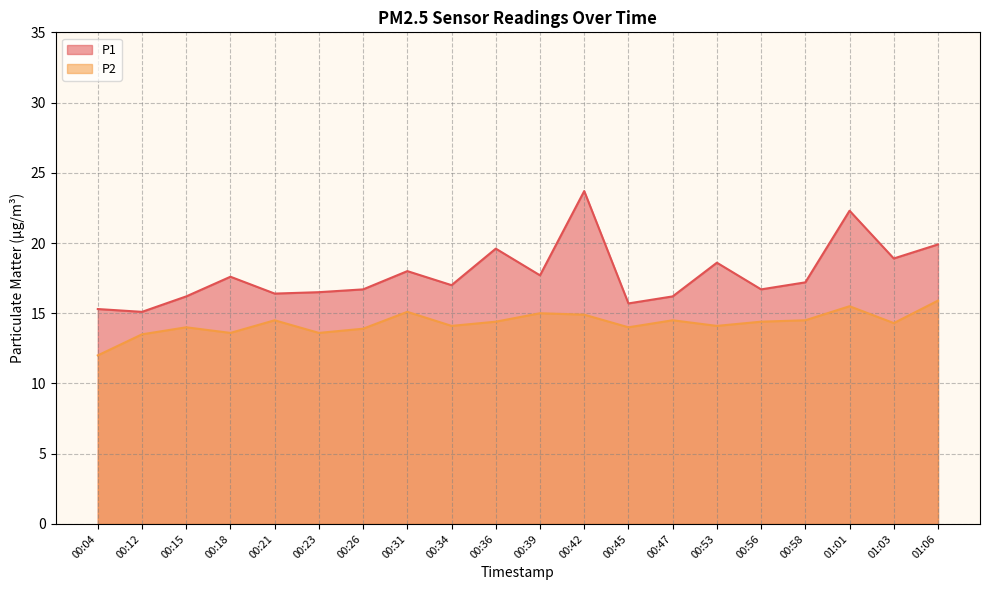

In P1, how many points are higher than both neighbors (excluding endpoints)?

6